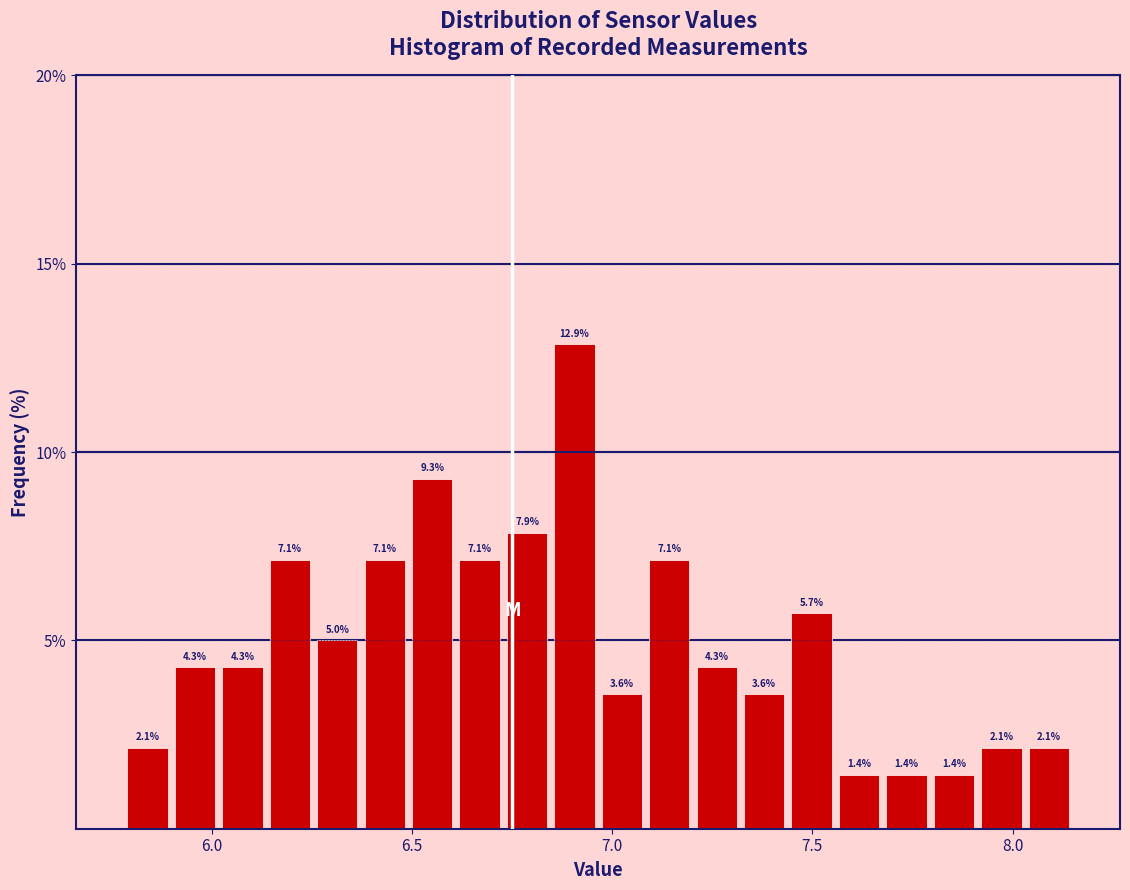

Around what value on the x-axis is the tallest bar? Give the approximate position of its centre, as read against the axis.

6.90